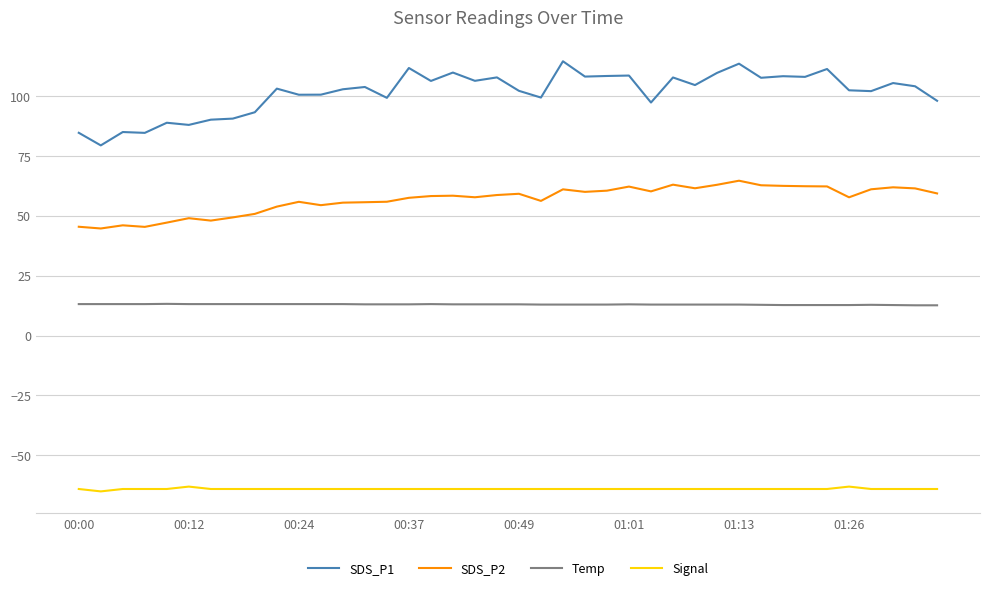

List the series in order of their peak value, lowest first.

Signal, Temp, SDS_P2, SDS_P1